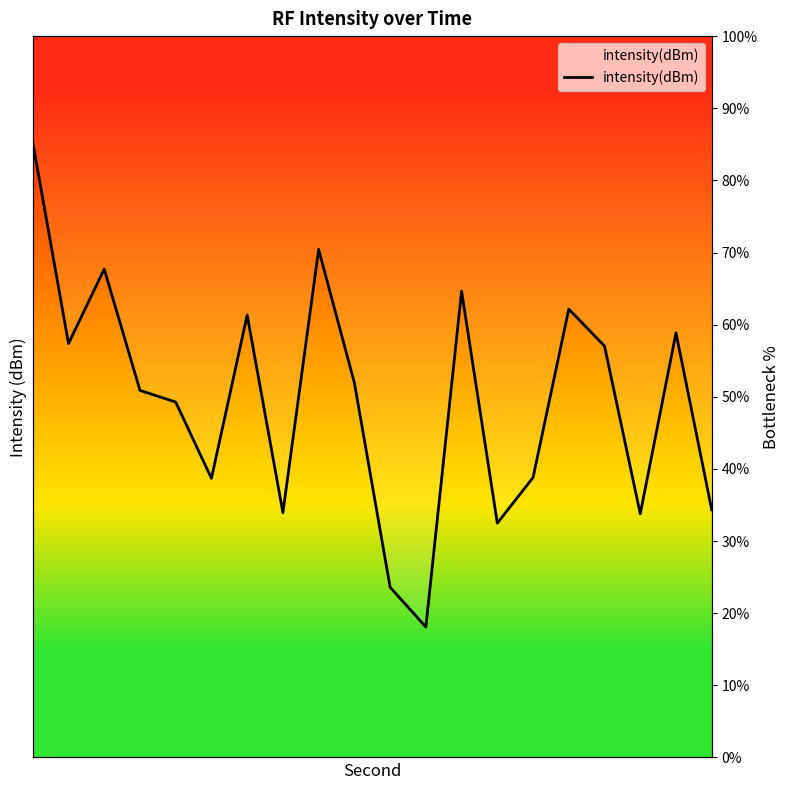

How many lines are shown in the chart?

1